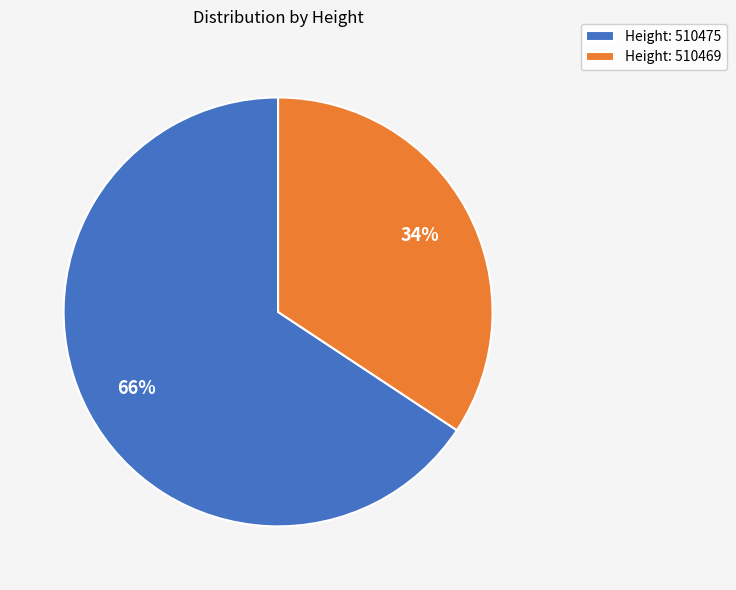

Do Height: 510475 and Height: 510469 together represent more than half of the pie?

Yes